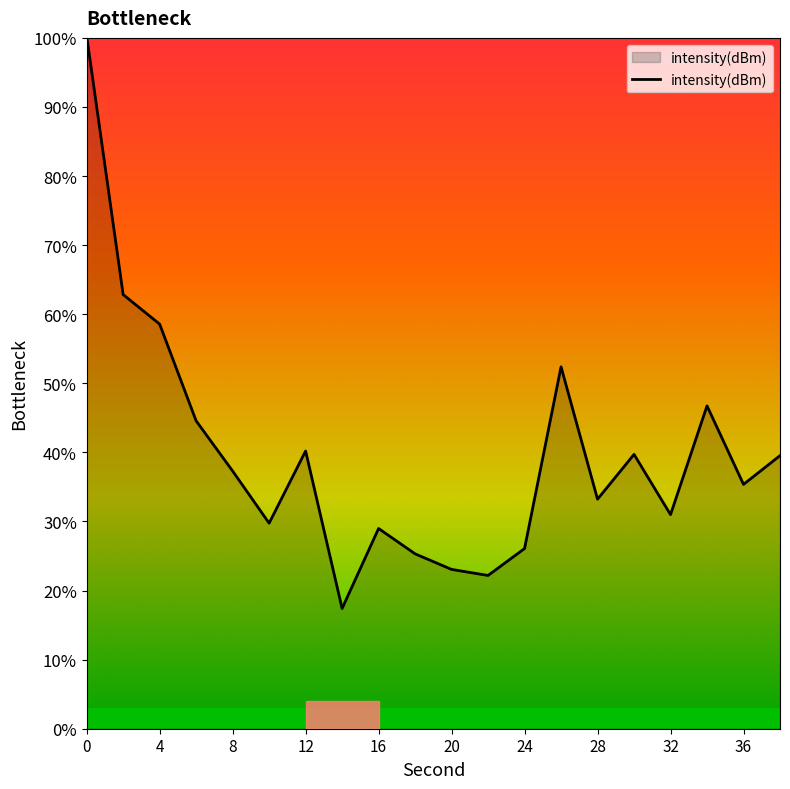

What is the difference between the maximum and minimum values?

82.9